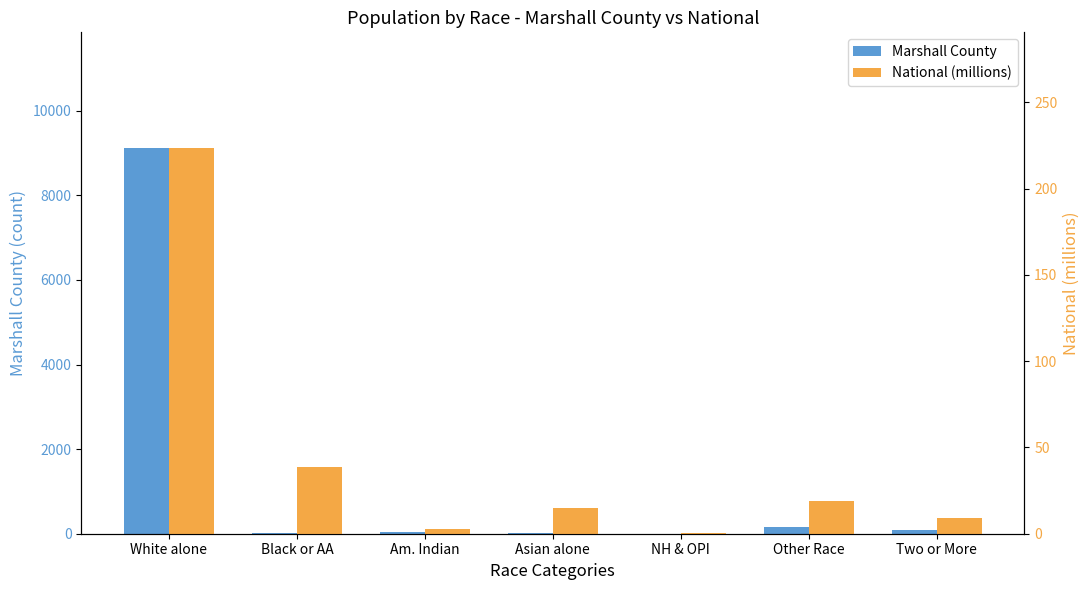

Is it true that National (millions) equals 19.1 at Other Race?

True